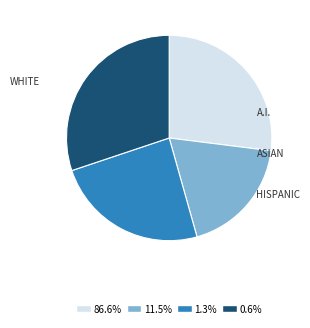

Is there a majority slice in this chart?

No